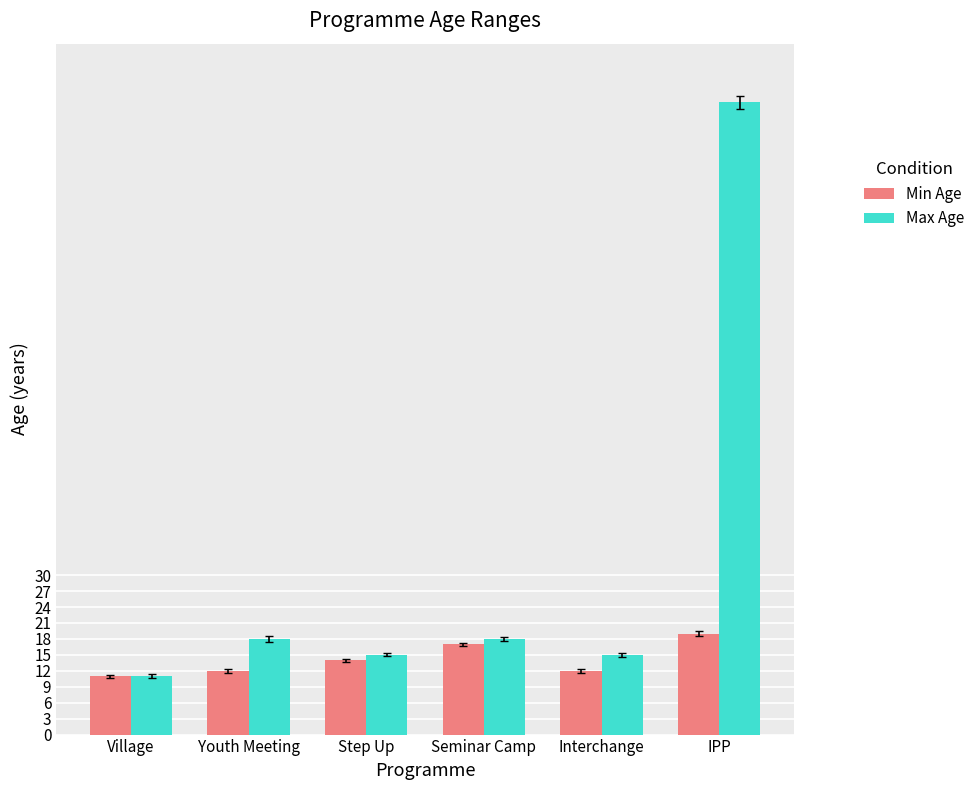

What is the value of the Min Age bar at the 6th from the left?

19